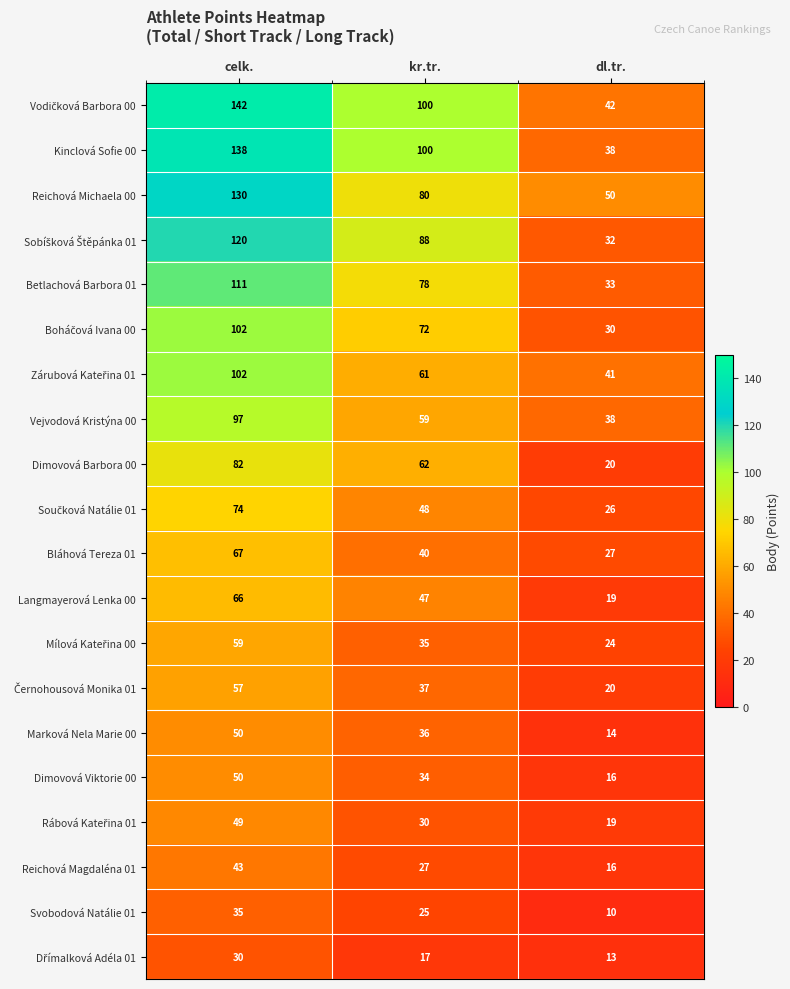

What is the maximum value shown in the chart?

142